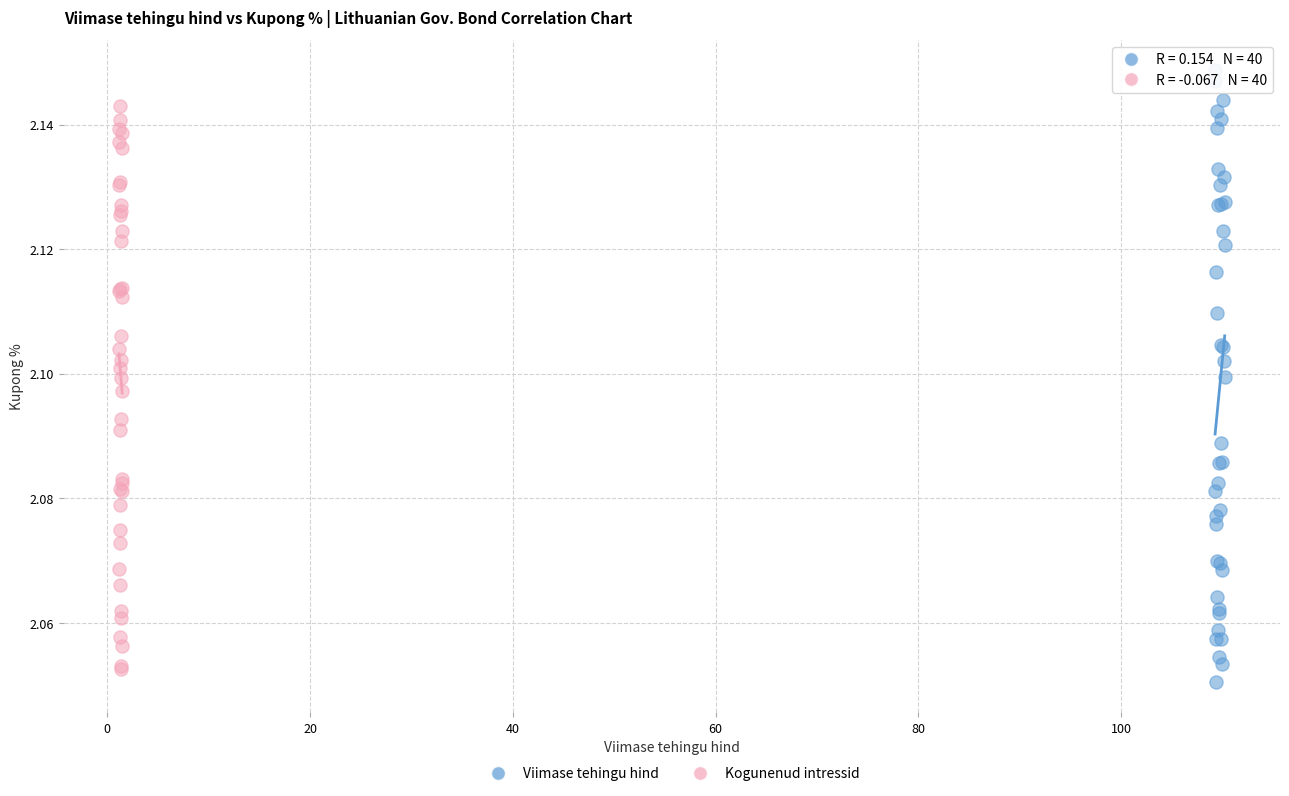

Which series has the largest Y range (max minus min)?

Viimase tehingu hind